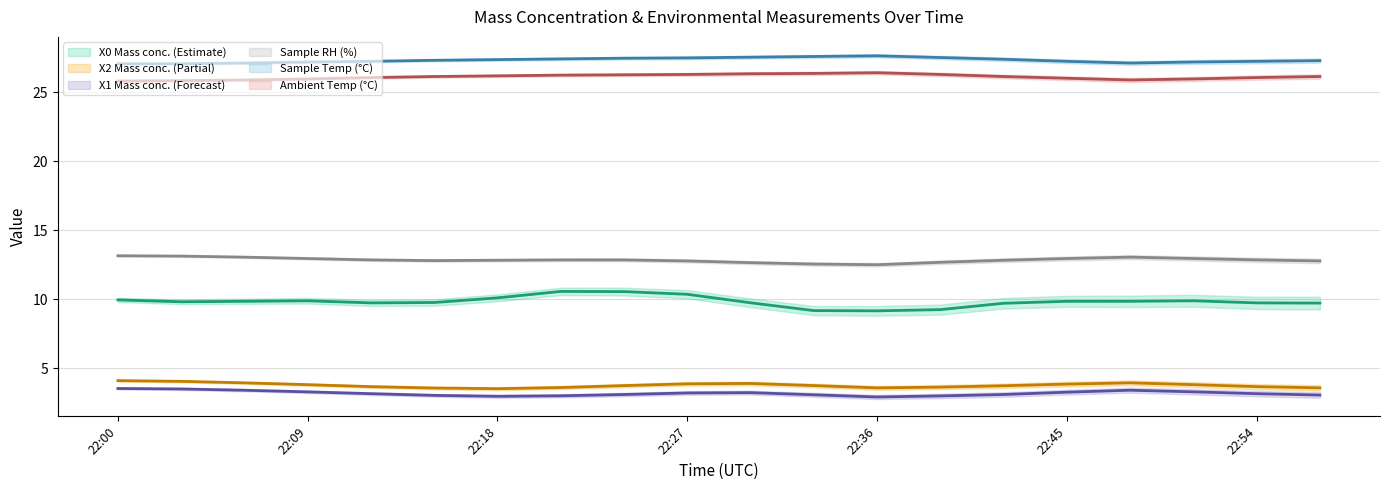

At which category does the chart reach its peak across all series?

22:36